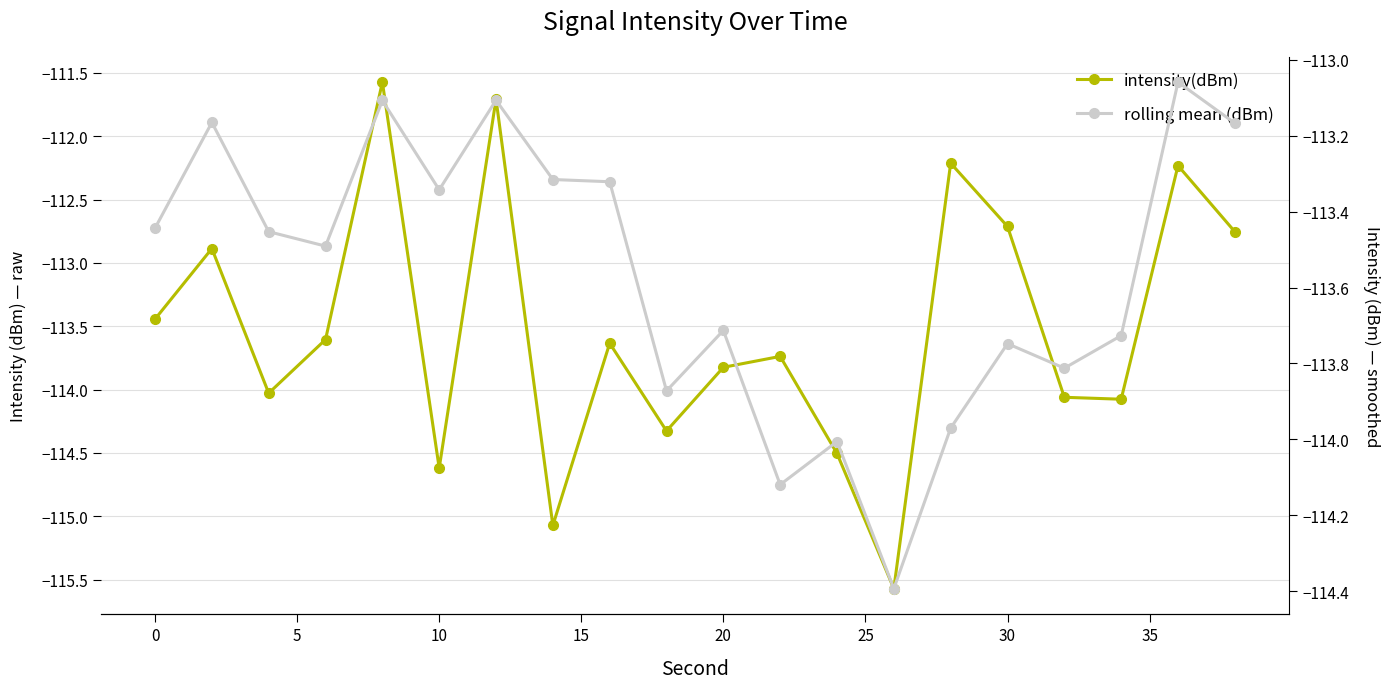

Which series has the widest spread of values?

intensity(dBm)